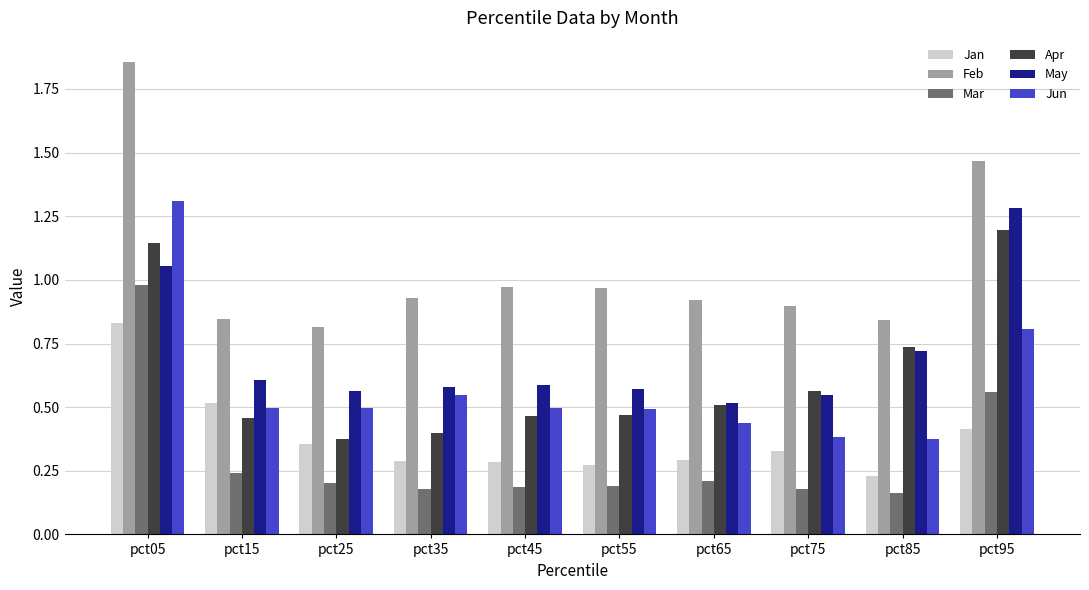

What is the sum of all Jun values?

5.8